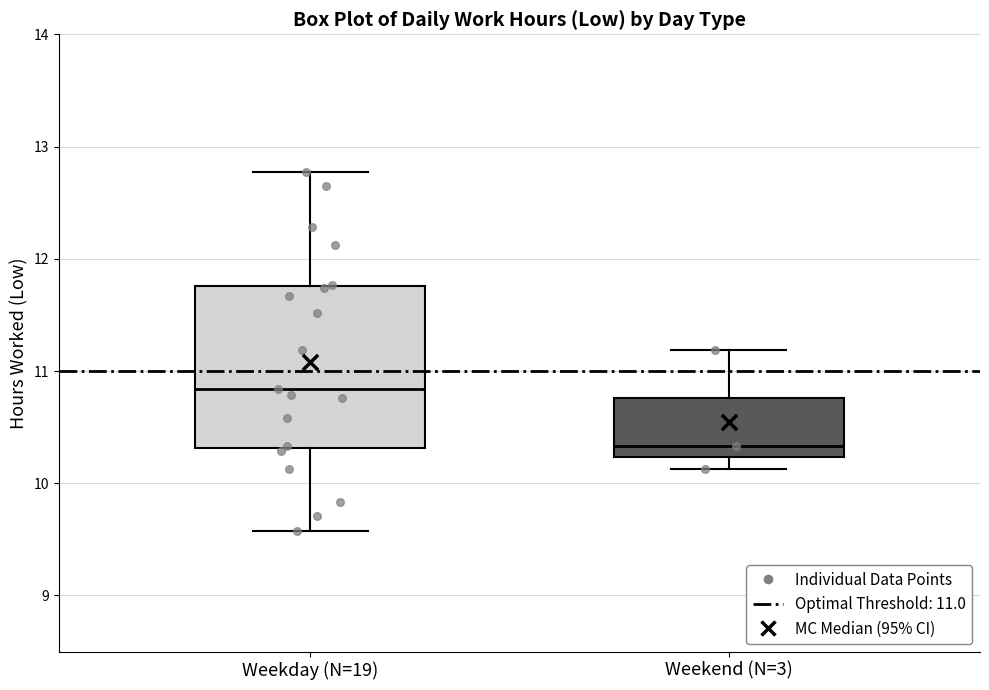

Reading left to right, transcribe this box plot: for each box, give where its median line is, the range the box spans, and where its two whiskers end, as read against the y-axis. The values are not printed on the chart, so give them approximately, as read against the axis.

Weekday (N=19): median 10.8, box 10.3 to 11.8, whiskers 9.6 to 12.8
Weekend (N=3): median 10.3, box 10.2 to 10.8, whiskers 10.1 to 11.2